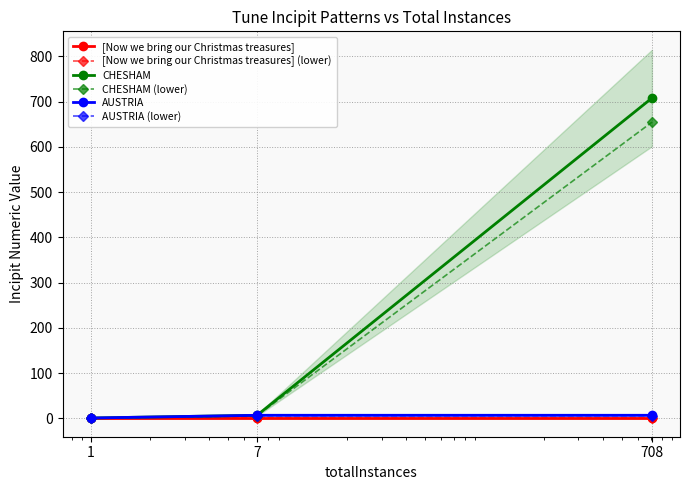

What is the spread (max minus min) of values at 708?

707.3